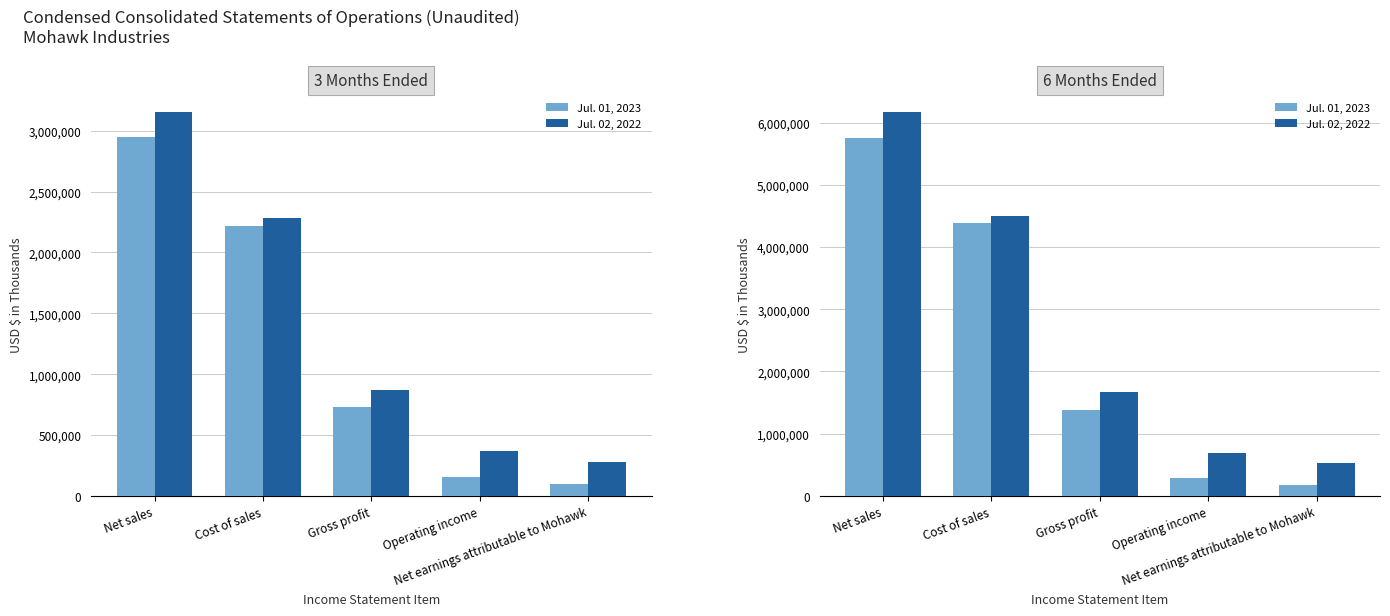

What is the value of the Jul. 01, 2023 bar at the 2nd from the left?

4381300